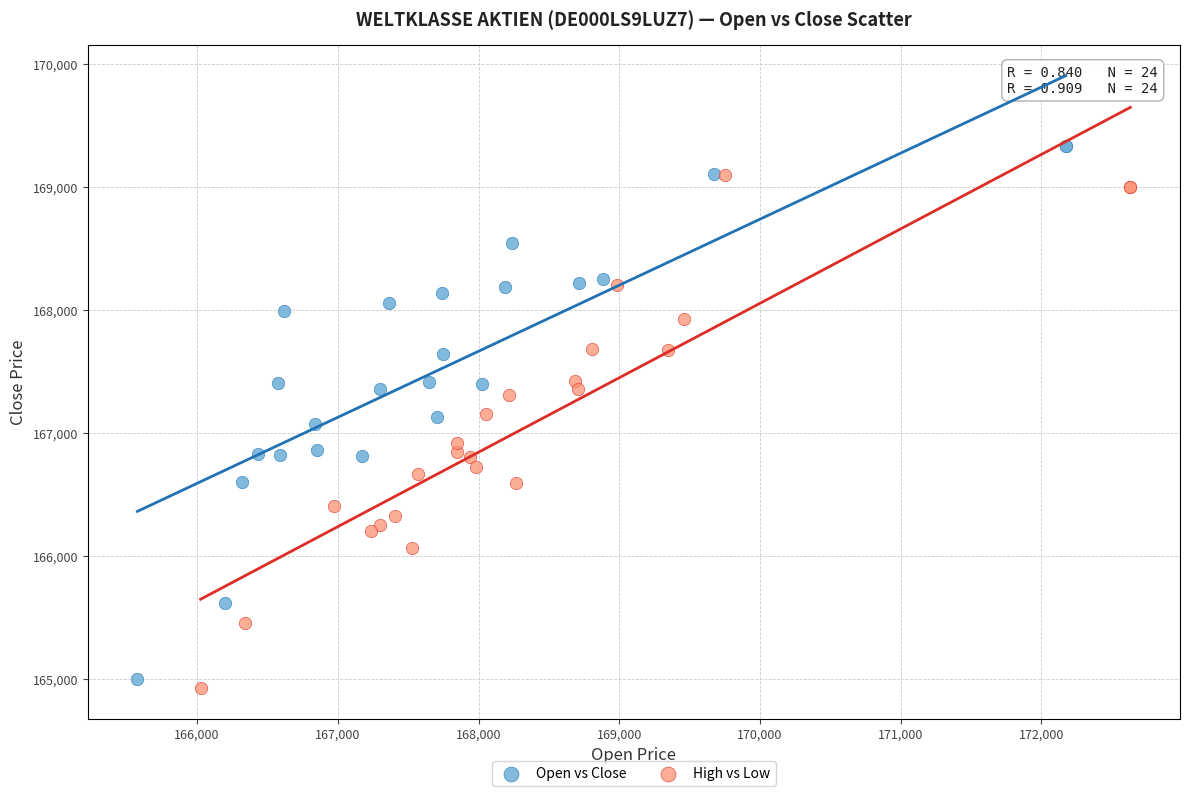

Which series has the largest Y range (max minus min)?

Open vs Close